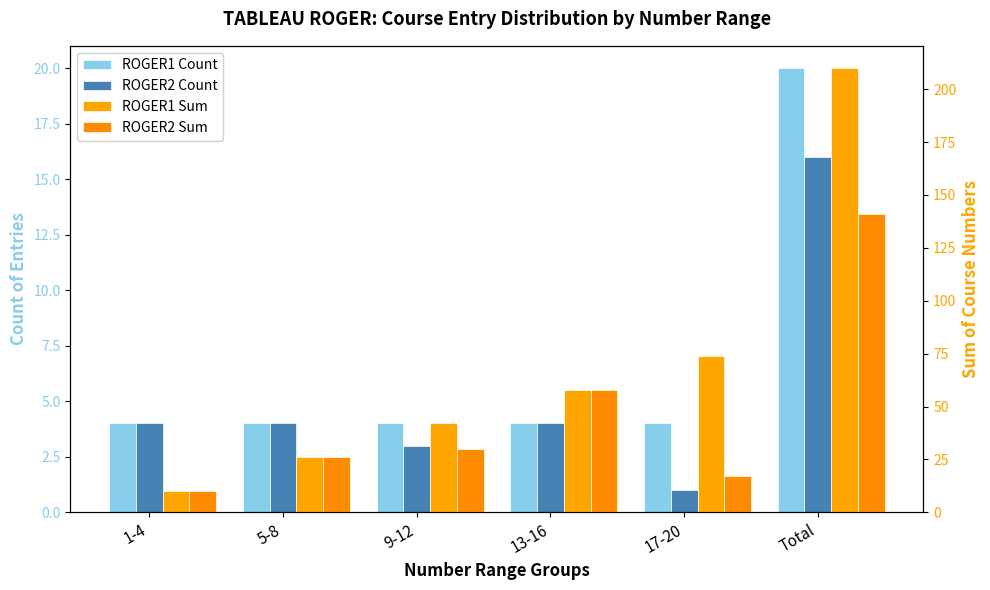

What is the value of the ROGER1 Count bar at the 4th from the left?

4